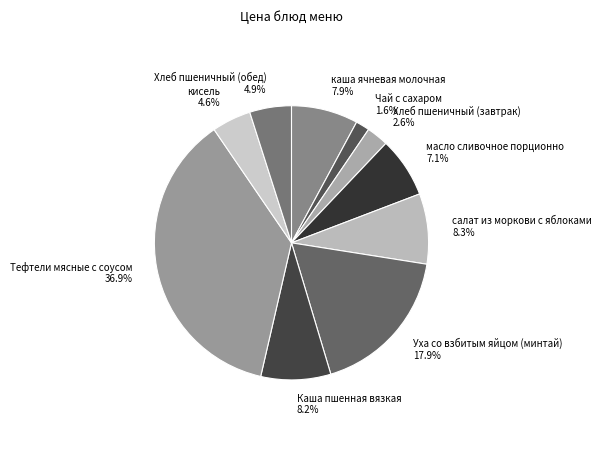

To the nearest percent, what portion does Хлеб пшеничный (обед) represent?

5%